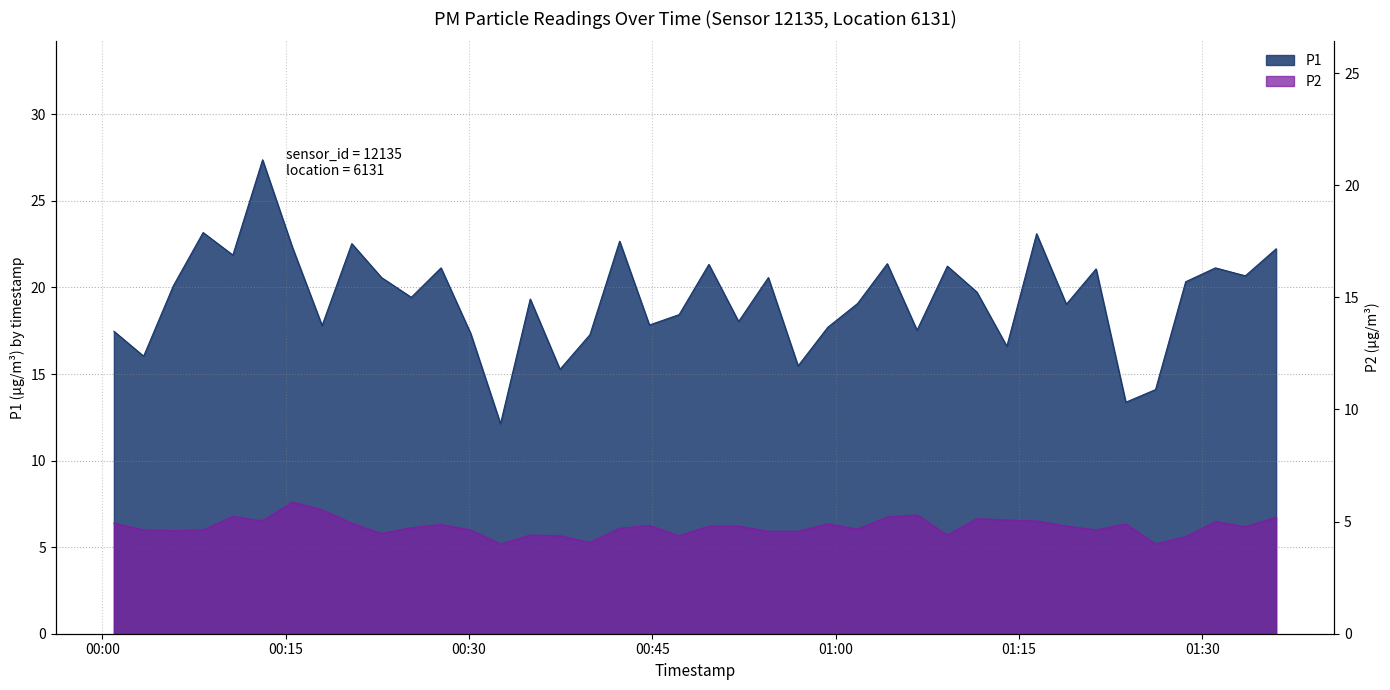

Reading right to left, transcribe all the data shown in this chart.

P1: 2024-02-21T01:36:03=22.2	2024-02-21T01:33:32=20.7	2024-02-21T01:31:05=21.1	2024-02-21T01:28:39=20.3	2024-02-21T01:26:11=14.1	2024-02-21T01:23:45=13.4	2024-02-21T01:21:19=21.1	2024-02-21T01:18:53=19.0	2024-02-21T01:16:27=23.1	2024-02-21T01:14:01=16.6	2024-02-21T01:11:34=19.7	2024-02-21T01:09:09=21.2	2024-02-21T01:06:40=17.5	2024-02-21T01:04:14=21.4	2024-02-21T01:01:48=19.1	2024-02-21T00:59:22=17.7	2024-02-21T00:56:56=15.5	2024-02-21T00:54:30=20.6	2024-02-21T00:52:04=18.0	2024-02-21T00:49:38=21.3	2024-02-21T00:47:12=18.4	2024-02-21T00:44:46=17.8	2024-02-21T00:42:20=22.7	2024-02-21T00:39:54=17.3	2024-02-21T00:37:27=15.3	2024-02-21T00:35:01=19.3	2024-02-21T00:32:35=12.1	2024-02-21T00:30:09=17.3	2024-02-21T00:27:43=21.1	2024-02-21T00:25:17=19.4	2024-02-21T00:22:51=20.6	2024-02-21T00:20:25=22.5	2024-02-21T00:17:59=17.8	2024-02-21T00:15:33=22.3	2024-02-21T00:13:07=27.4	2024-02-21T00:10:41=21.9	2024-02-21T00:08:15=23.2	2024-02-21T00:05:49=20.1	2024-02-21T00:03:23=16.0	2024-02-21T00:00:57=17.5
P2: 2024-02-21T01:36:03=5.2	2024-02-21T01:33:32=4.8	2024-02-21T01:31:05=5.0	2024-02-21T01:28:39=4.3	2024-02-21T01:26:11=4.0	2024-02-21T01:23:45=4.9	2024-02-21T01:21:19=4.6	2024-02-21T01:18:53=4.8	2024-02-21T01:16:27=5.0	2024-02-21T01:14:01=5.1	2024-02-21T01:11:34=5.1	2024-02-21T01:09:09=4.4	2024-02-21T01:06:40=5.3	2024-02-21T01:04:14=5.2	2024-02-21T01:01:48=4.7	2024-02-21T00:59:22=4.9	2024-02-21T00:56:56=4.6	2024-02-21T00:54:30=4.6	2024-02-21T00:52:04=4.8	2024-02-21T00:49:38=4.8	2024-02-21T00:47:12=4.4	2024-02-21T00:44:46=4.8	2024-02-21T00:42:20=4.7	2024-02-21T00:39:54=4.1	2024-02-21T00:37:27=4.4	2024-02-21T00:35:01=4.4	2024-02-21T00:32:35=4.0	2024-02-21T00:30:09=4.6	2024-02-21T00:27:43=4.9	2024-02-21T00:25:17=4.7	2024-02-21T00:22:51=4.5	2024-02-21T00:20:25=4.9	2024-02-21T00:17:59=5.5	2024-02-21T00:15:33=5.9	2024-02-21T00:13:07=5.0	2024-02-21T00:10:41=5.2	2024-02-21T00:08:15=4.6	2024-02-21T00:05:49=4.6	2024-02-21T00:03:23=4.6	2024-02-21T00:00:57=4.9